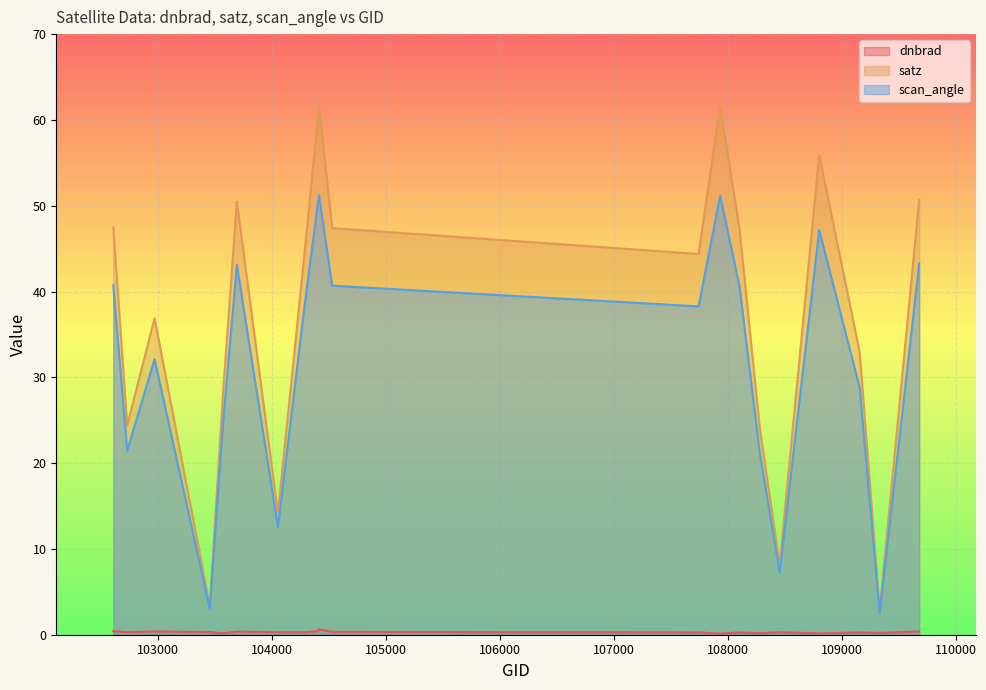

Where does the scan_angle series first go above 38?

102610